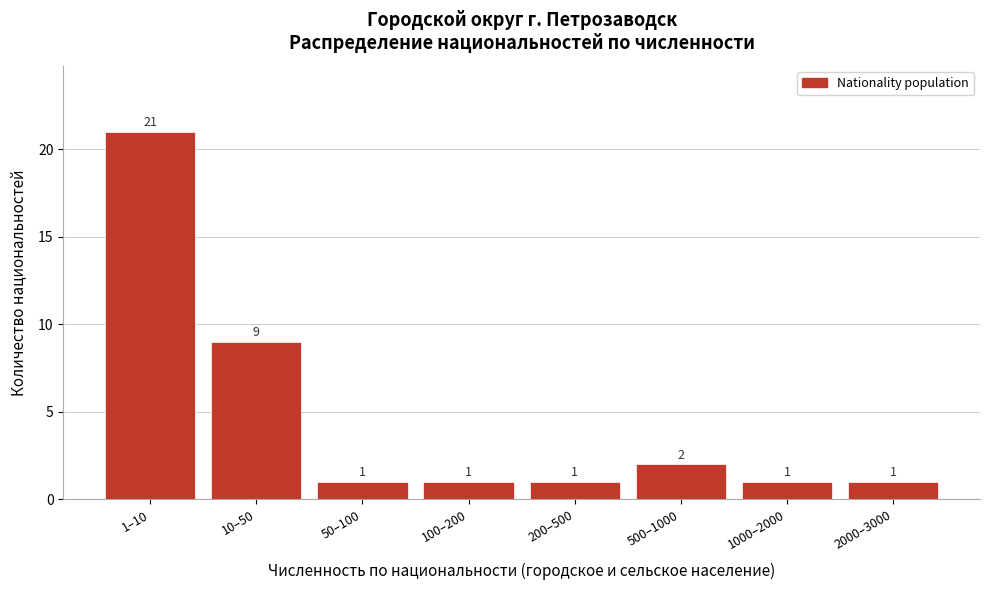

Reading left to right, extract all data points from this chart.

21	9	1	1	1	2	1	1